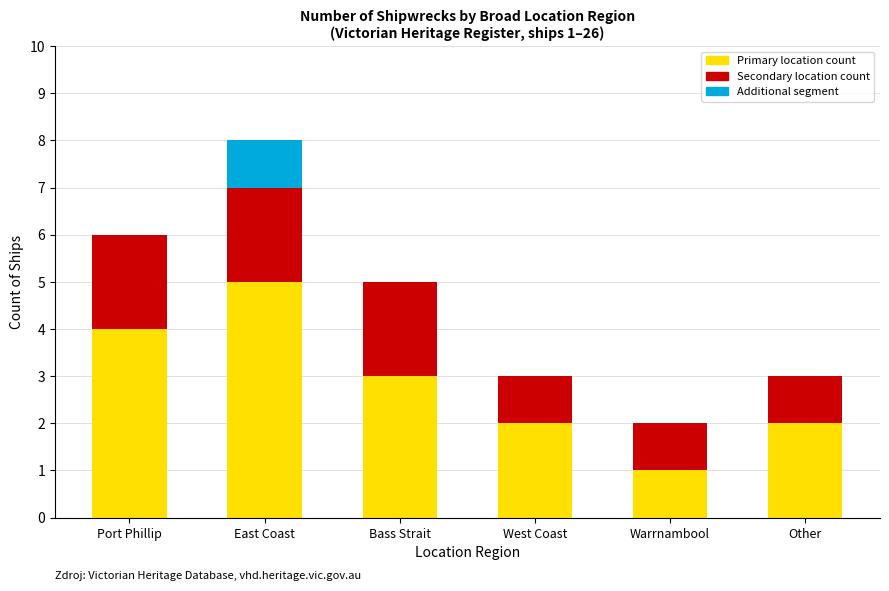

What is the total value across all series at East Coast?

8